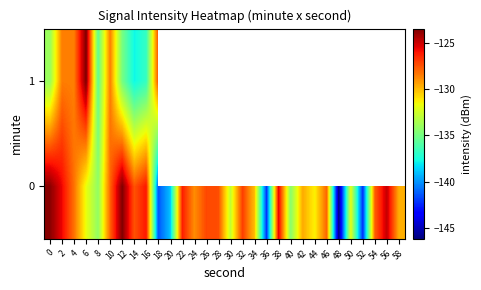

Which category has the lowest value in the 1 series?

14